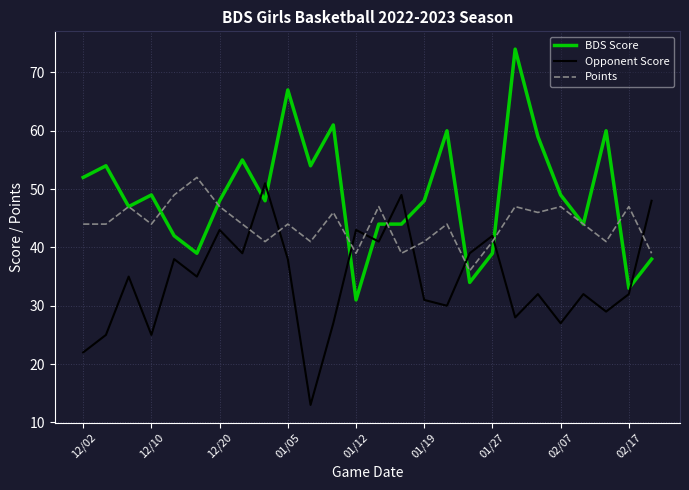

In Opponent Score, how many points are higher than both neighbors (excluding endpoints)?

9